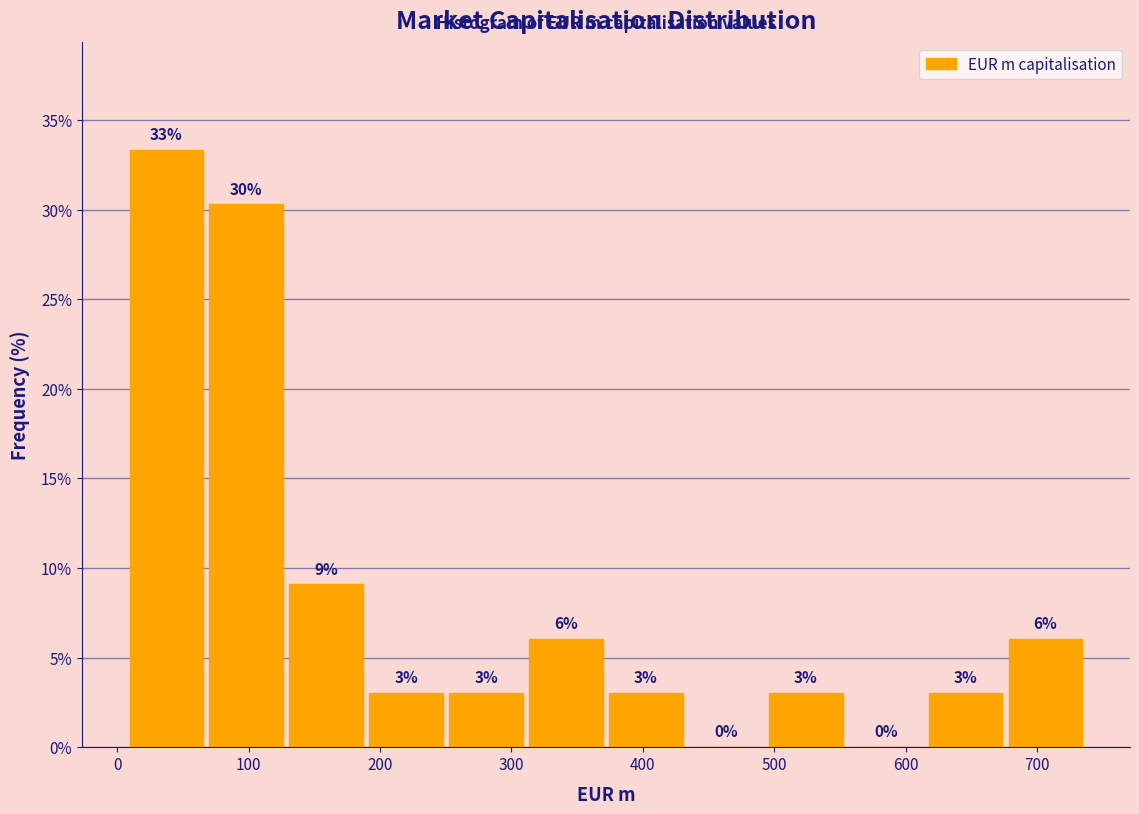

Which range on the x-axis has the tallest bar?

10 to 70